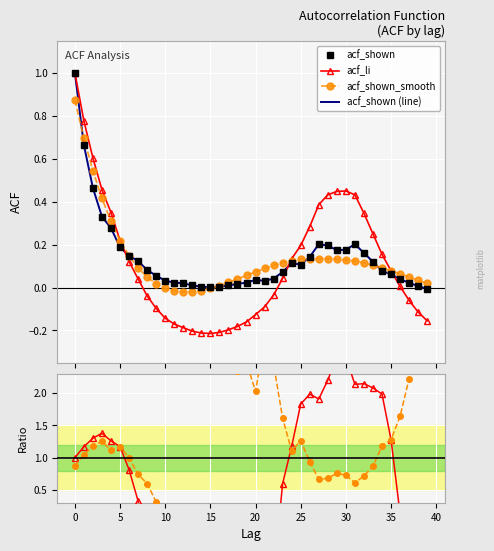

The value of acf_li / acf_shown at 0 is 1.4. True or false?

False